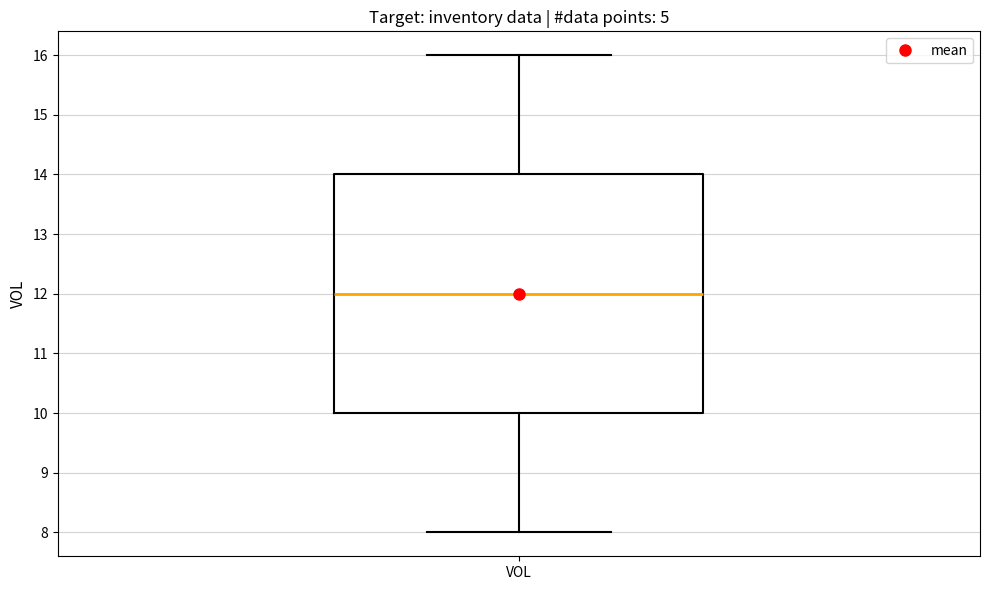

Read this box plot against the y-axis: the position of the median line, the range covered by the box, and the ends of both whiskers. The values are not printed on the chart, so give them approximately, as read against the axis.

median 12, box 10 to 14, whiskers 8 to 16